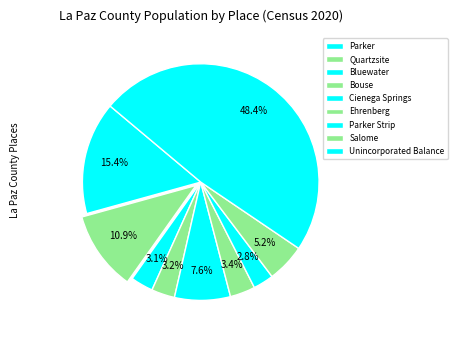

How many segments does this pie chart have?

9